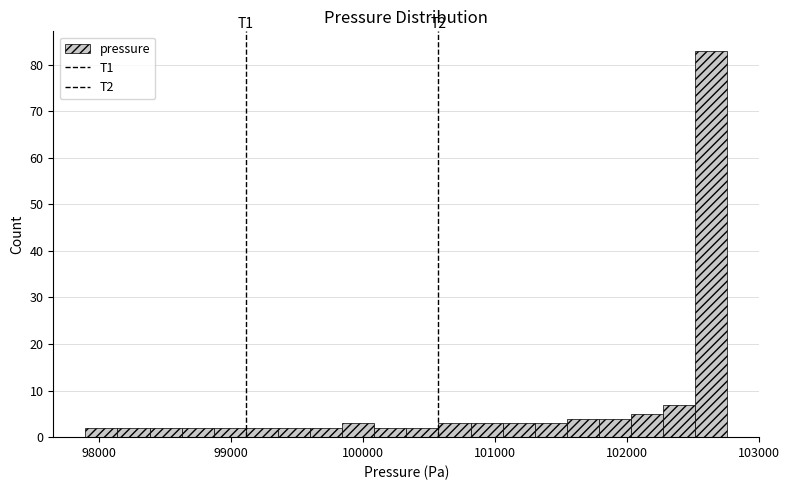

Around what value on the x-axis is the tallest bar? Give the approximate position of its centre, as read against the axis.

102600